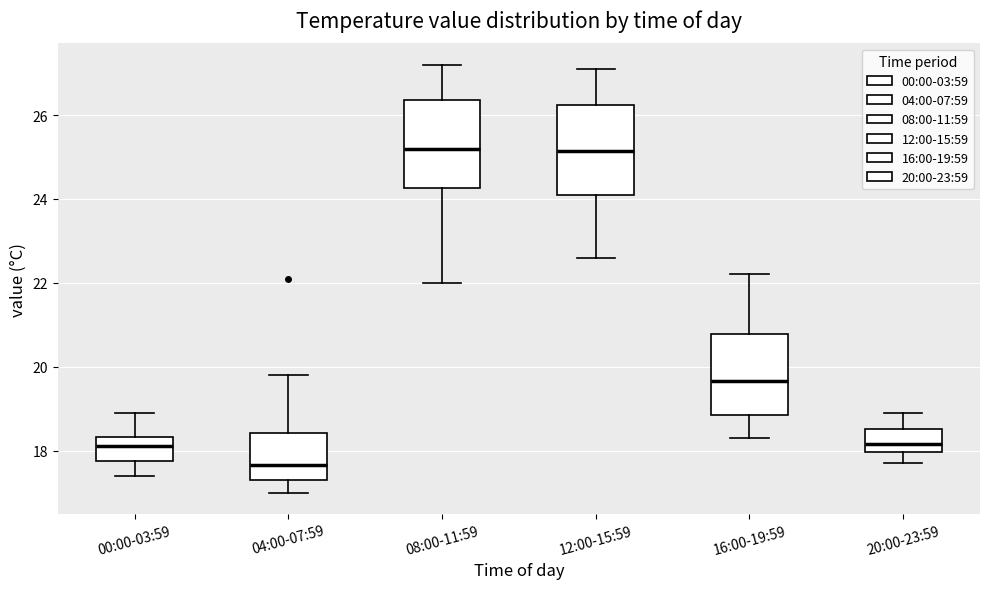

Reading left to right, read every box against the y-axis: the position of its median line, the range the box covers, and the ends of its whiskers. The values are not printed on the chart, so give them approximately, as read against the axis.

00:00-03:59: median 18.2, box 17.8 to 18.4, whiskers 17.4 to 19.0
04:00-07:59: median 17.6, box 17.4 to 18.4, whiskers 17.0 to 19.8
08:00-11:59: median 25.2, box 24.2 to 26.4, whiskers 22.0 to 27.2
12:00-15:59: median 25.2, box 24.2 to 26.2, whiskers 22.6 to 27.2
16:00-19:59: median 19.6, box 18.8 to 20.8, whiskers 18.4 to 22.2
20:00-23:59: median 18.2, box 18.0 to 18.6, whiskers 17.8 to 19.0